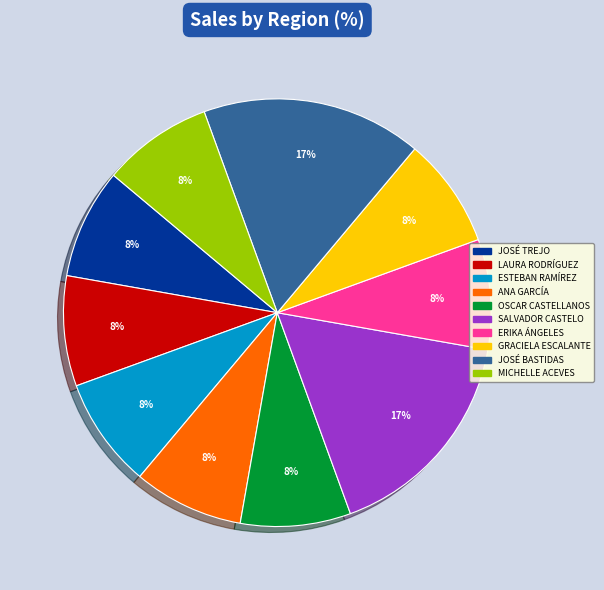

Does any single category account for the majority?

No